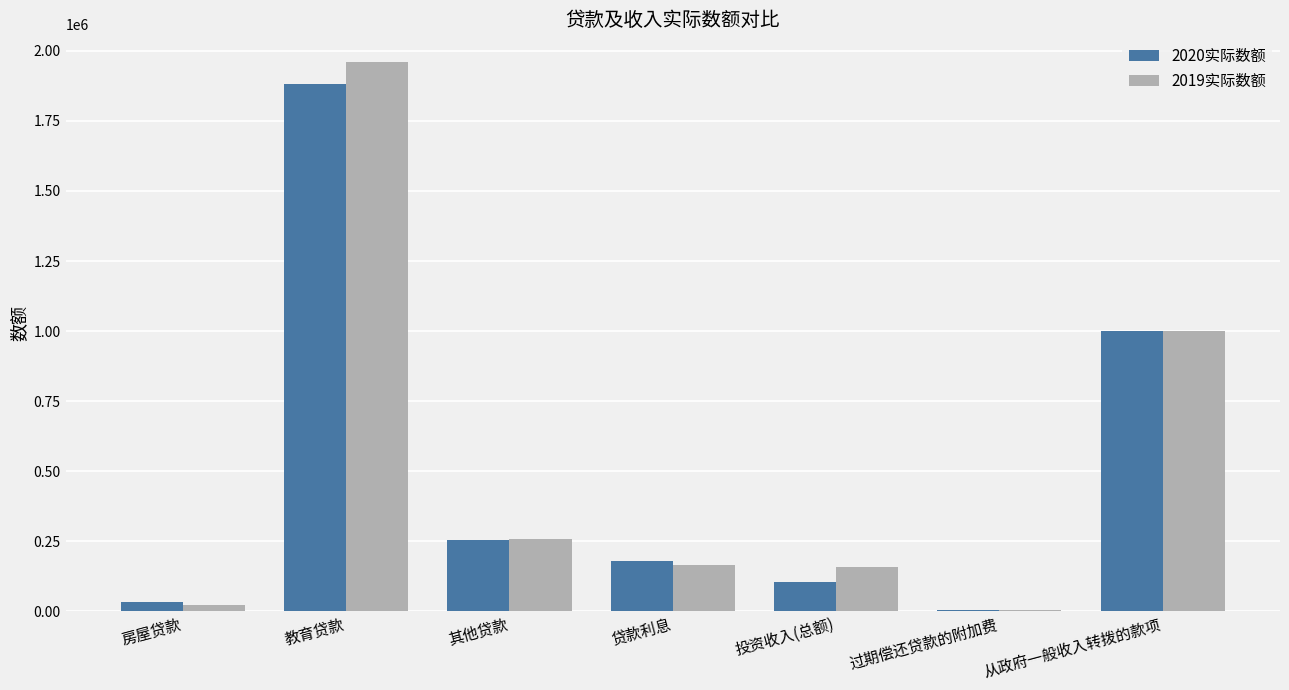

What is the difference between the 2019实际数额 values at 贷款利息 and 从政府一般收入转拨的款项?

834049